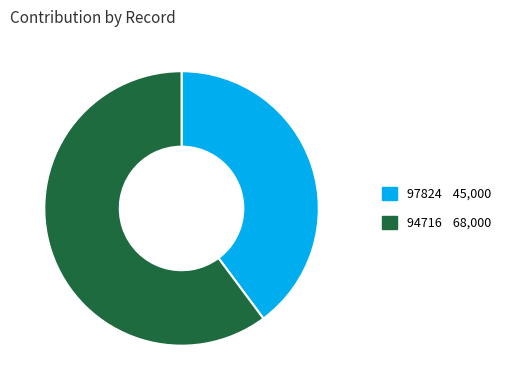

Is 94716 the majority of the pie?

Yes